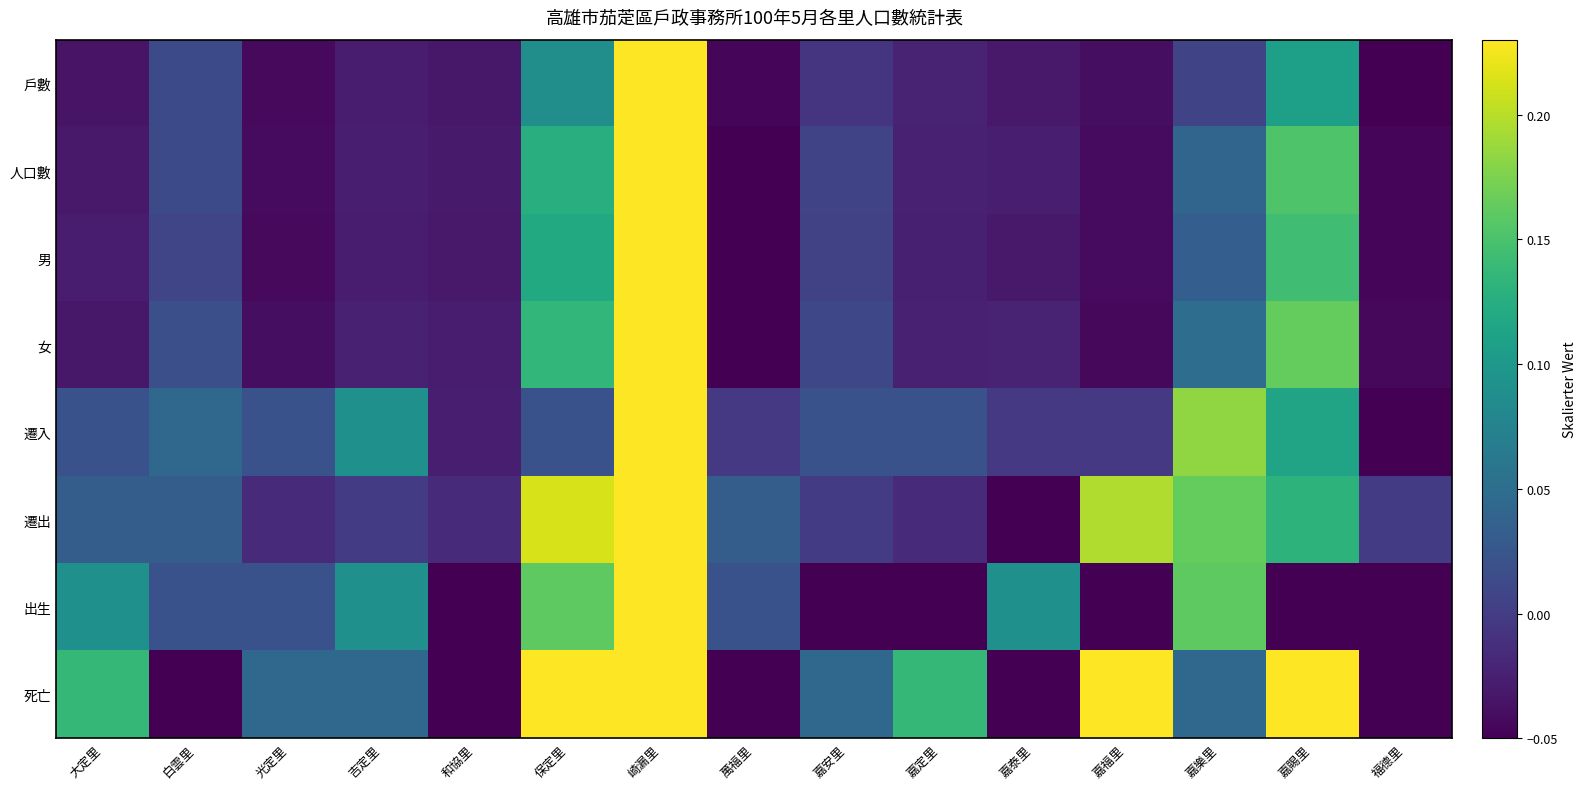

Which label corresponds to the smallest value in the chart?

福德里